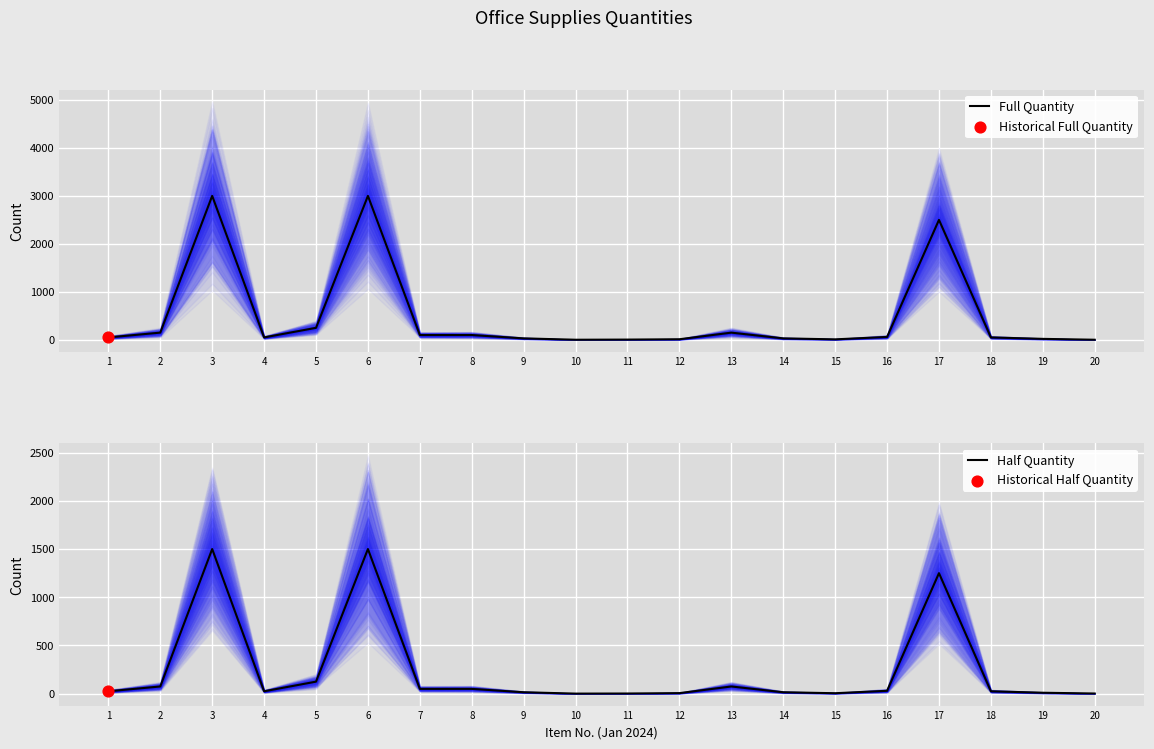

Is the value of Half Quantity at 5 greater than the value of Full Quantity at 11?

Yes